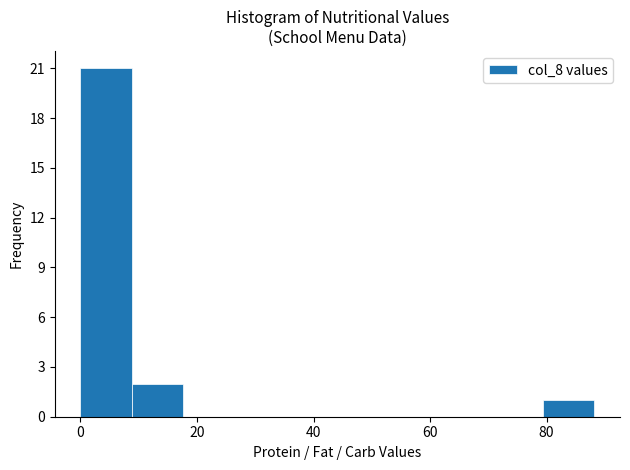

Reading left to right, transcribe this chart: for each bar, give the range it covers on the x-axis and its height. Neither the bar edges nor the heights are printed on the chart, so give them approximately, as read against the axes.

0 to 8: 21
8 to 18: 2
18 to 26: 0
26 to 36: 0
36 to 44: 0
44 to 52: 0
52 to 62: 0
62 to 70: 0
70 to 80: 0
80 to 88: 1